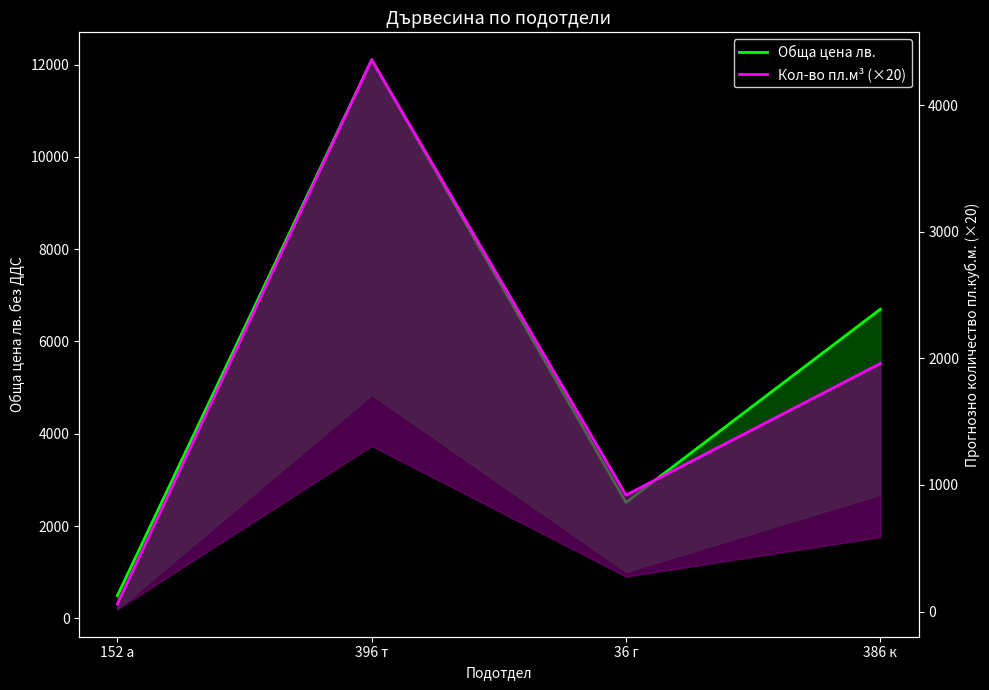

Does the chart display data point markers on the line(s)?

No